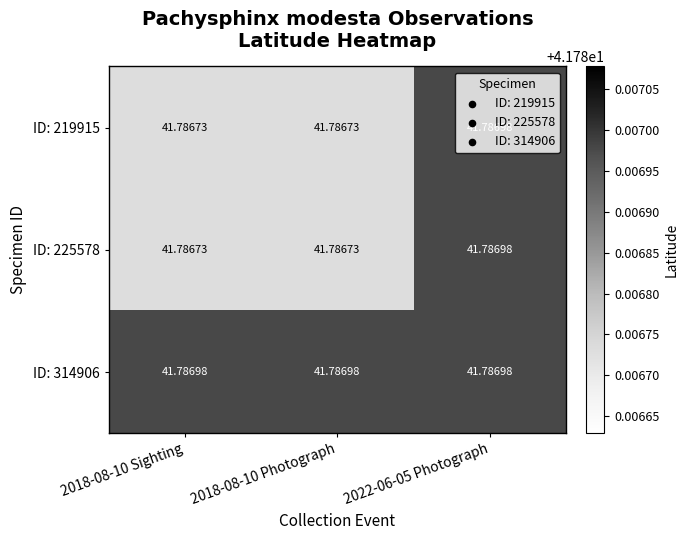

Is the value of ID: 314906 at 2018-08-10 Photograph greater than the value of ID: 219915 at 2018-08-10 Photograph?

Yes